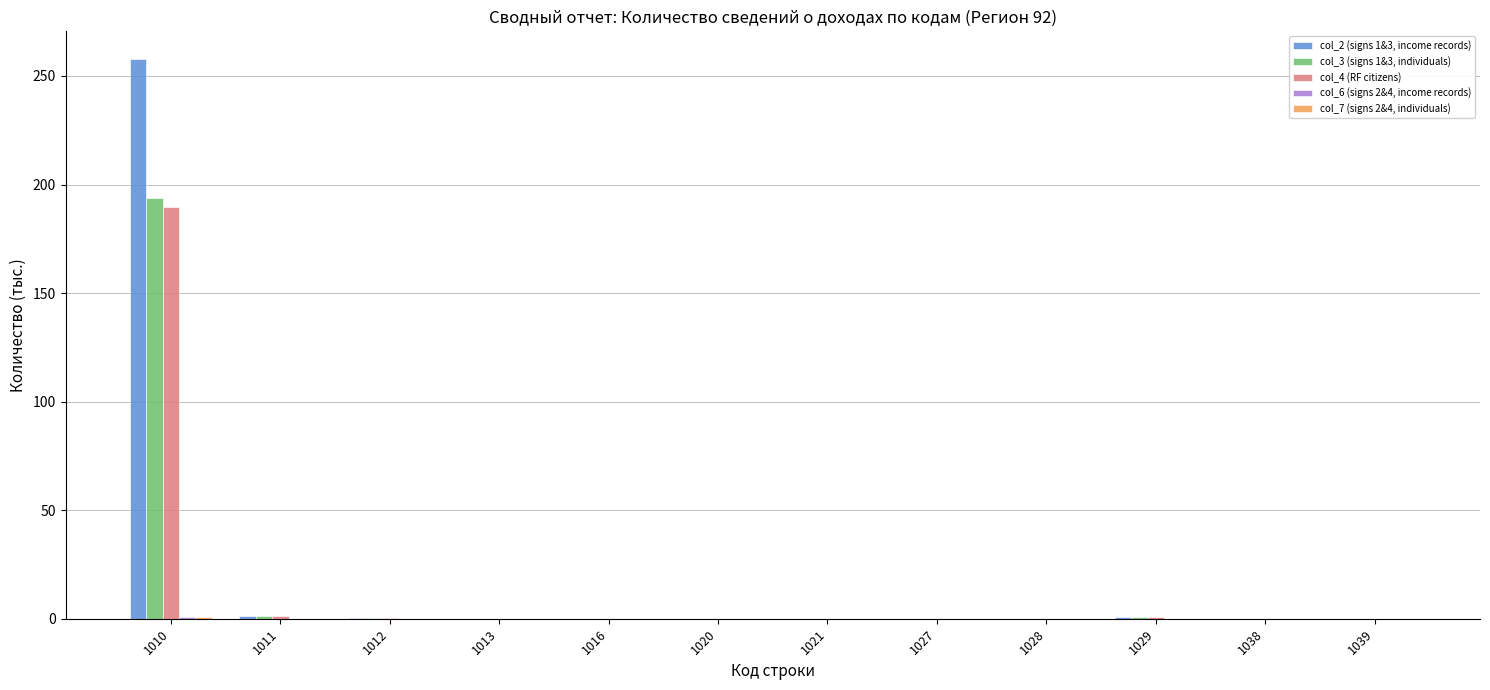

At which category is the sum across all series the highest?

1010